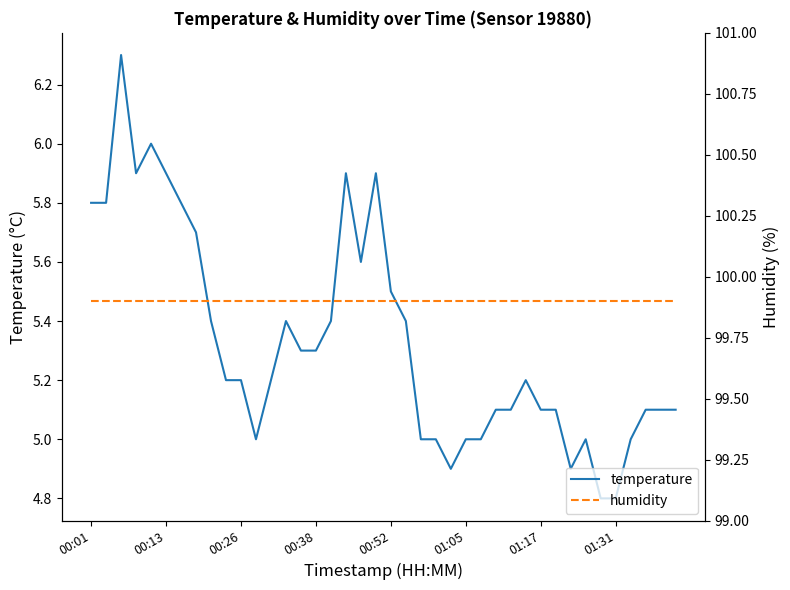

At which category does the chart reach its minimum across all series?

34